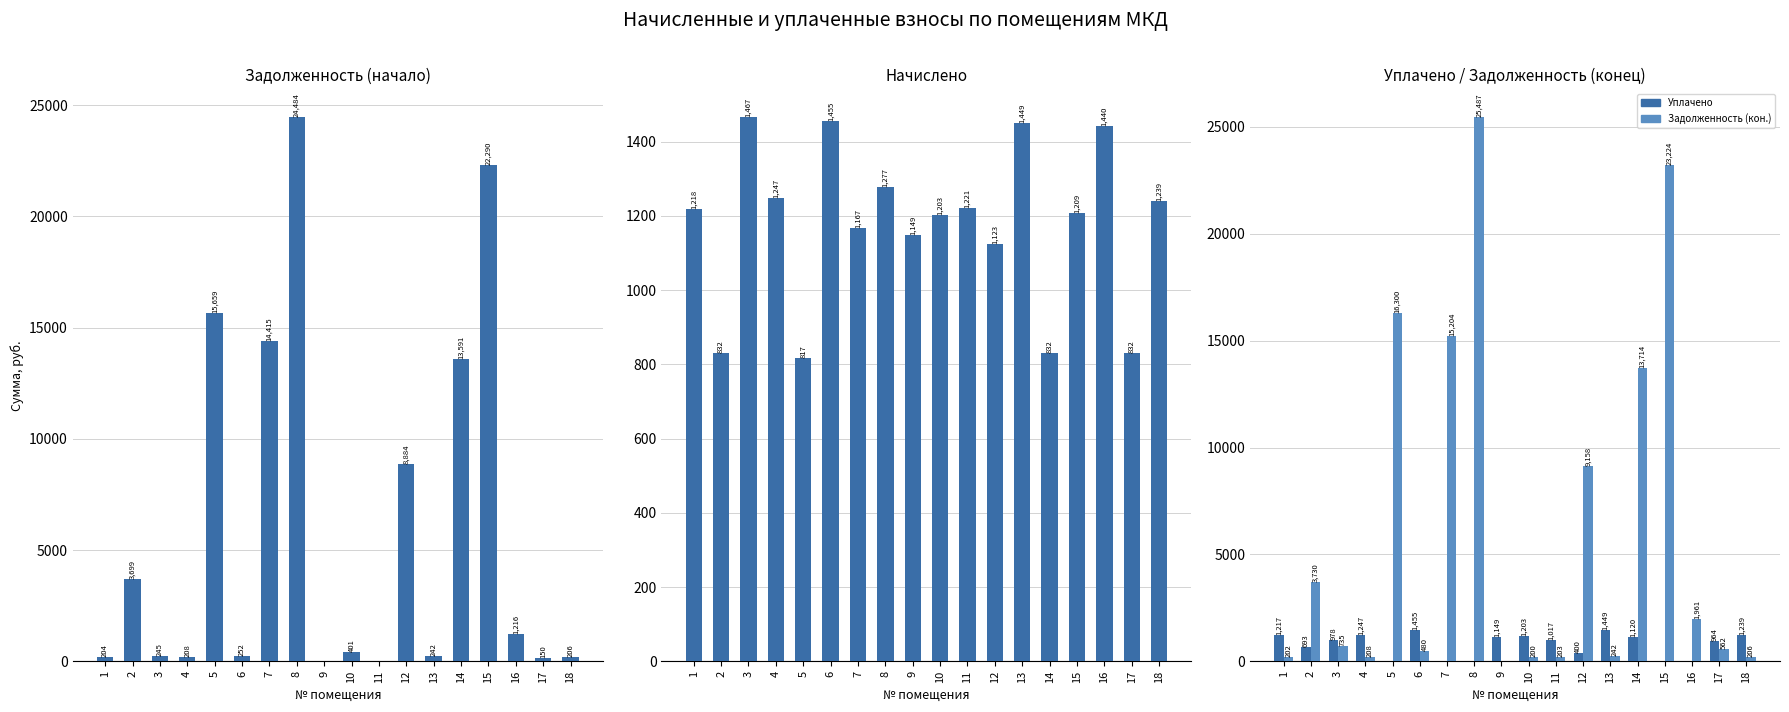

What is the value of the Начислено bar at the 8th from the left?

1277.1